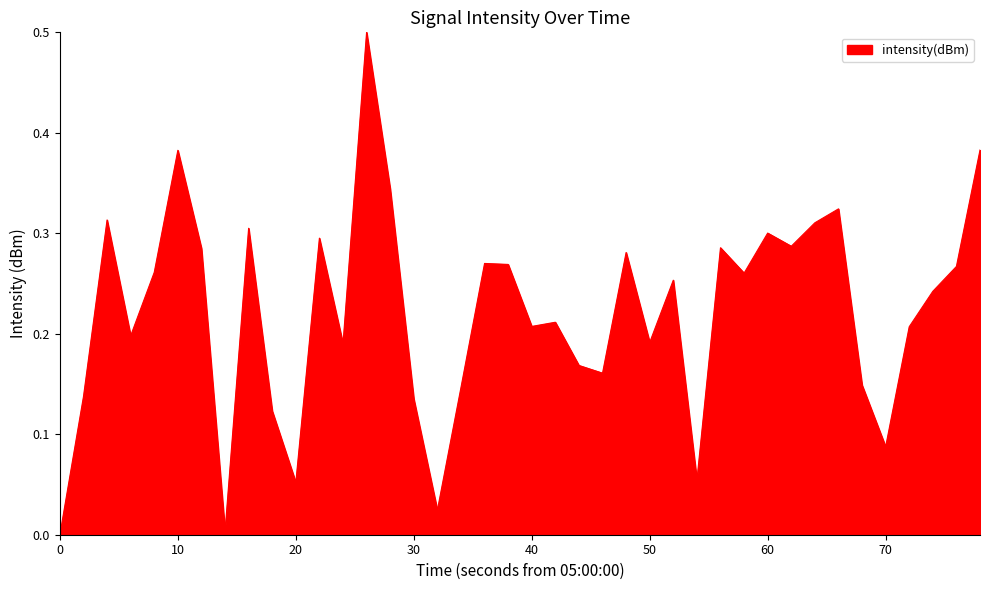

What is the difference between the maximum and minimum values?

0.5